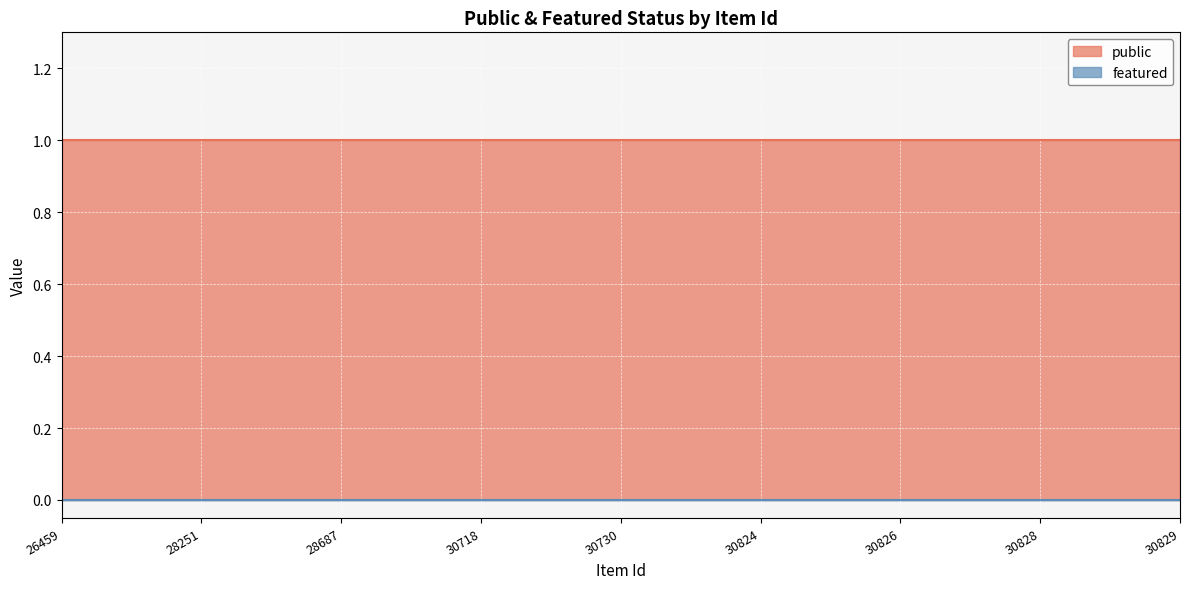

Reading left to right, transcribe all the data shown in this chart.

public: 1	1	1	1	1	1	1	1	1
featured: 0	0	0	0	0	0	0	0	0